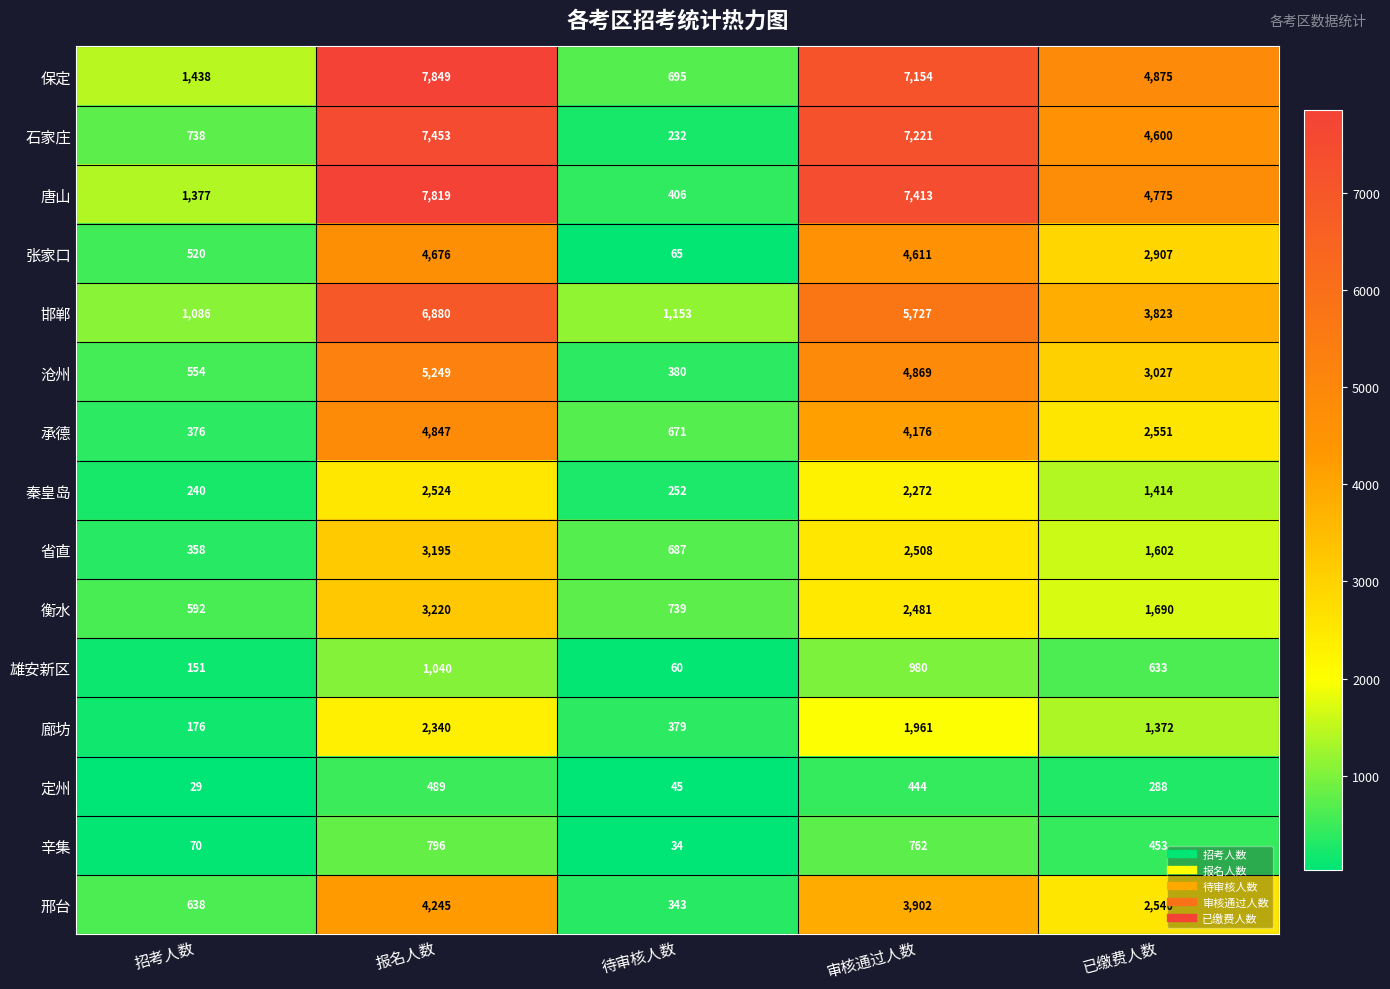

At which category is the sum across all series the highest?

报名人数